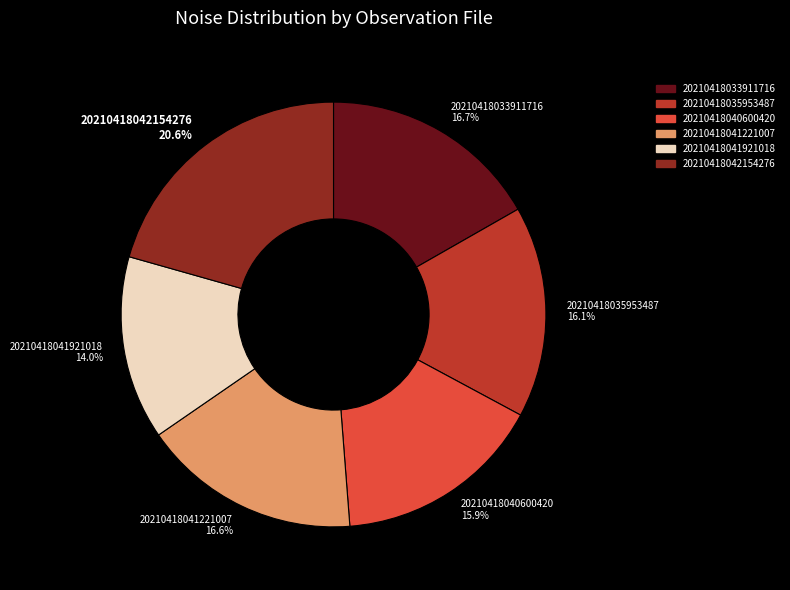

Approximately how many times larger is the value at 20210418042154276 compared to 20210418035953487?

1.3